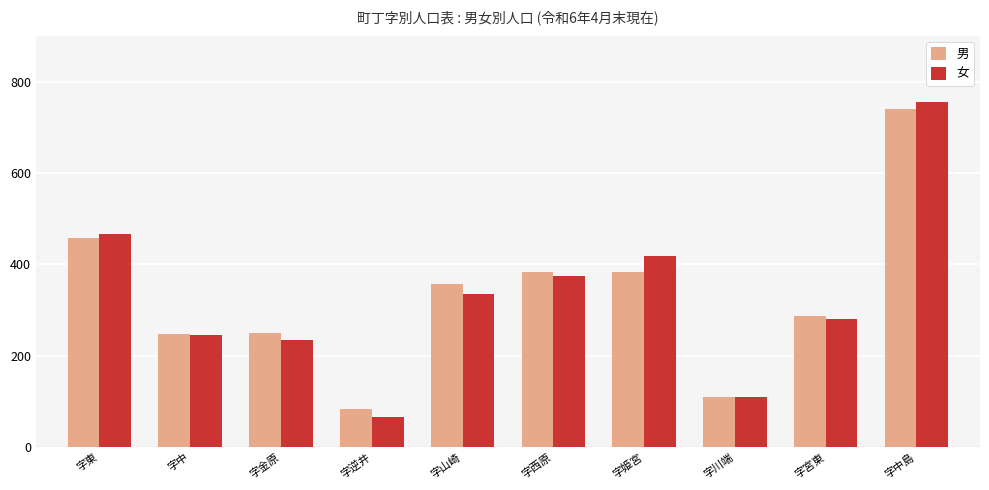

Rank the categories by 女 value from lowest to highest.

字逆井, 字川端, 字金原, 字中, 字宮東, 字山崎, 字西原, 字姫宮, 字東, 字中島